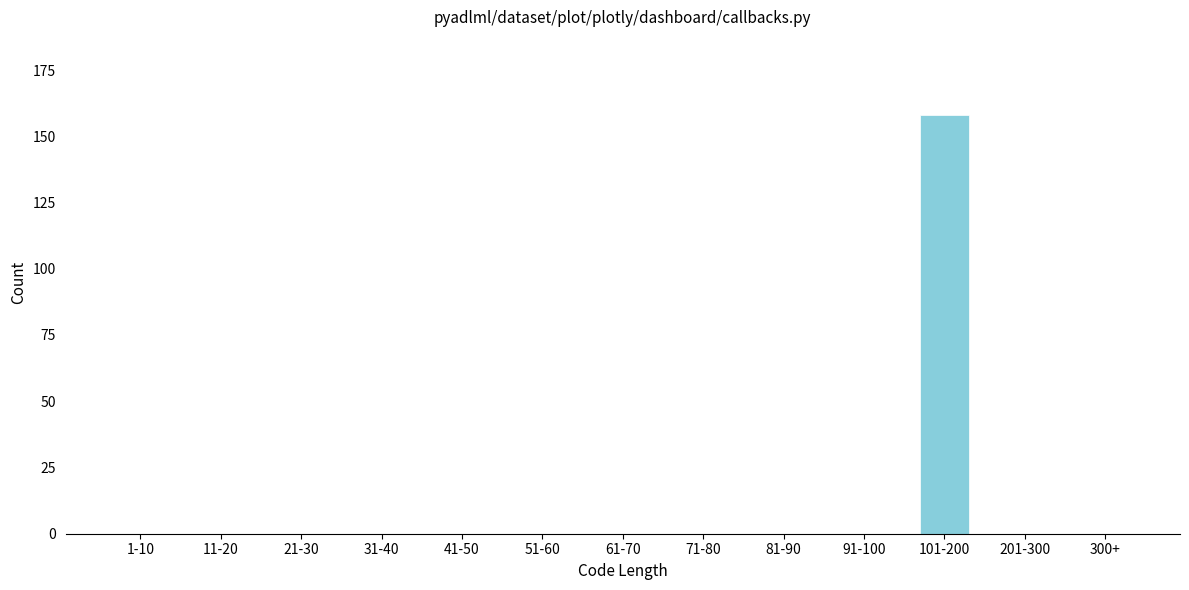

Reading left to right, transcribe all the data shown in this chart.

1-10=0	11-20=0	21-30=0	31-40=0	41-50=0	51-60=0	61-70=0	71-80=0	81-90=0	91-100=0	101-200=158	201-300=0	300+=0